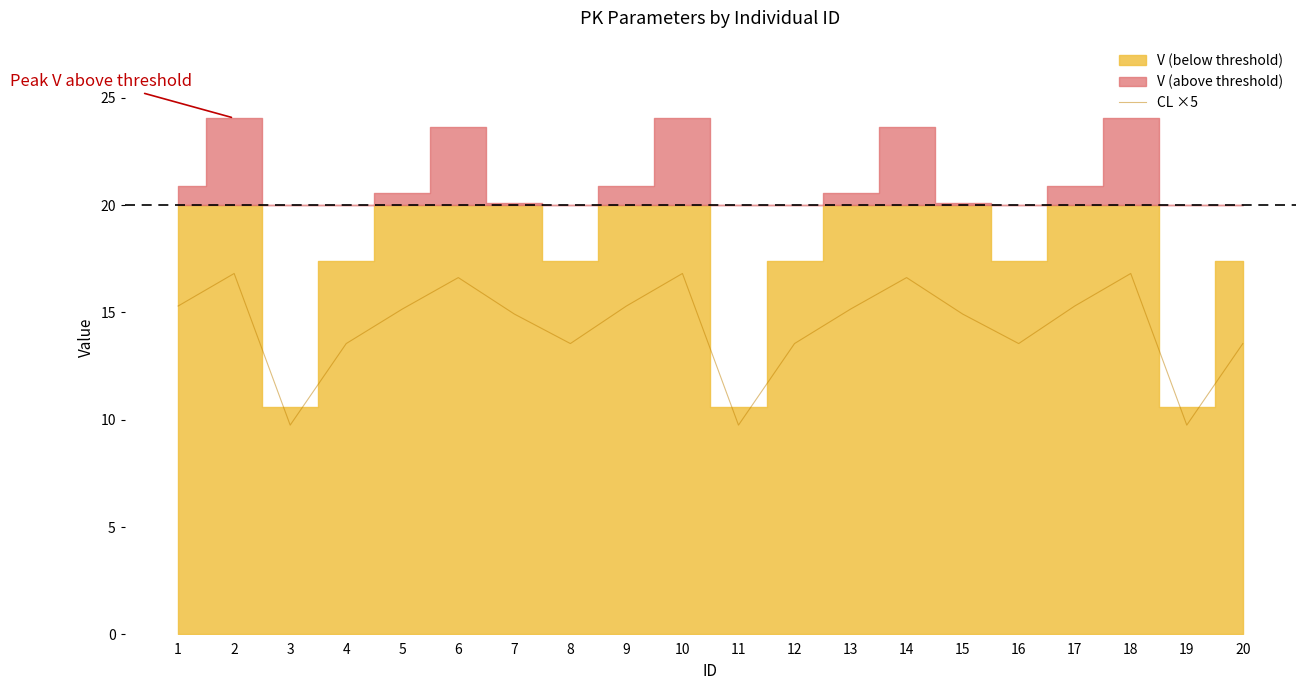

What is the change in value from 9 to 19?

-5.5